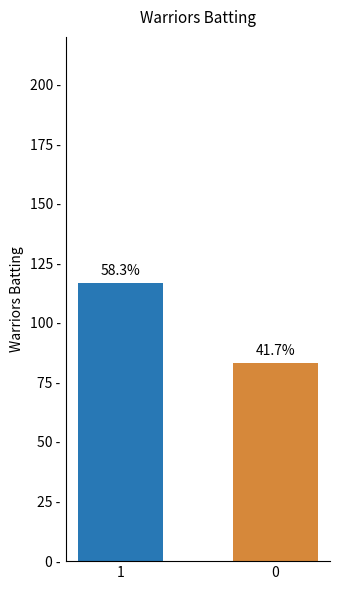

Rank the categories by value from highest to lowest.

1, 0